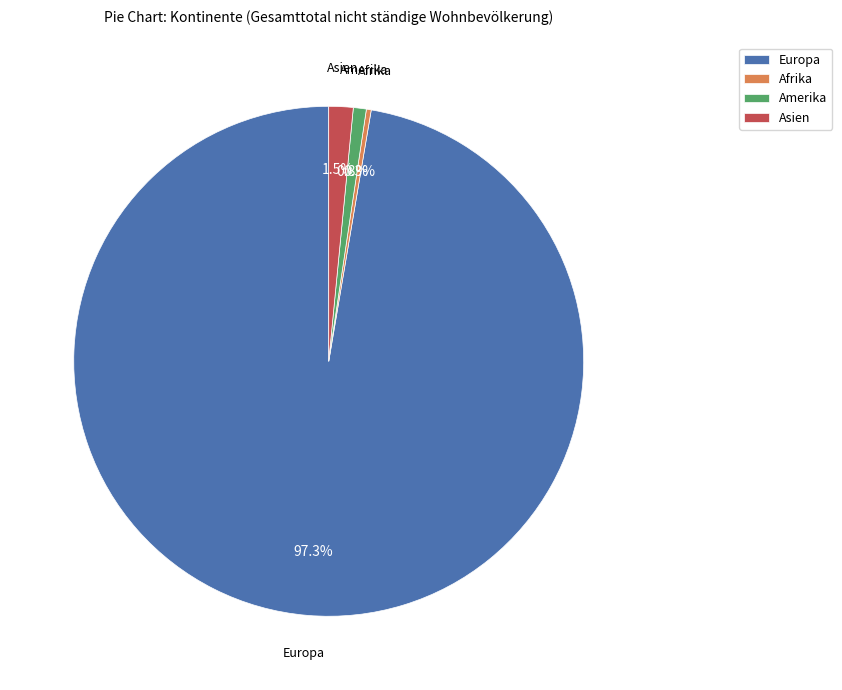

Is it true that Afrika is 0% of the pie?

True